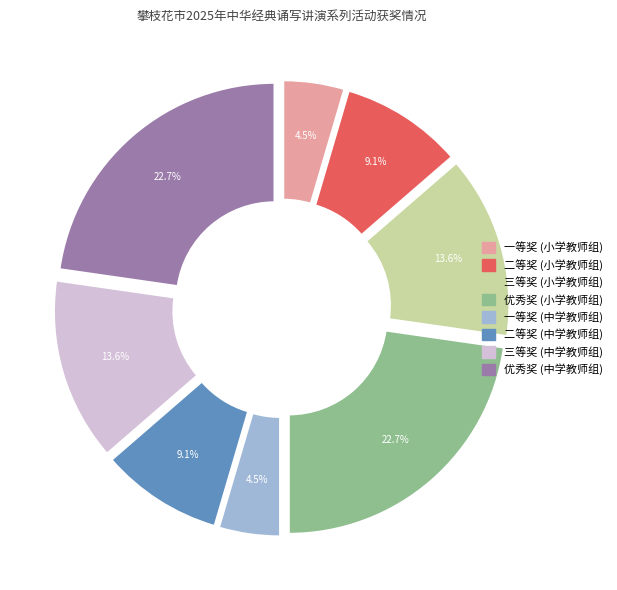

What is the change in value from 优秀奖(小学教师组) to 三等奖(中学教师组)?

-2